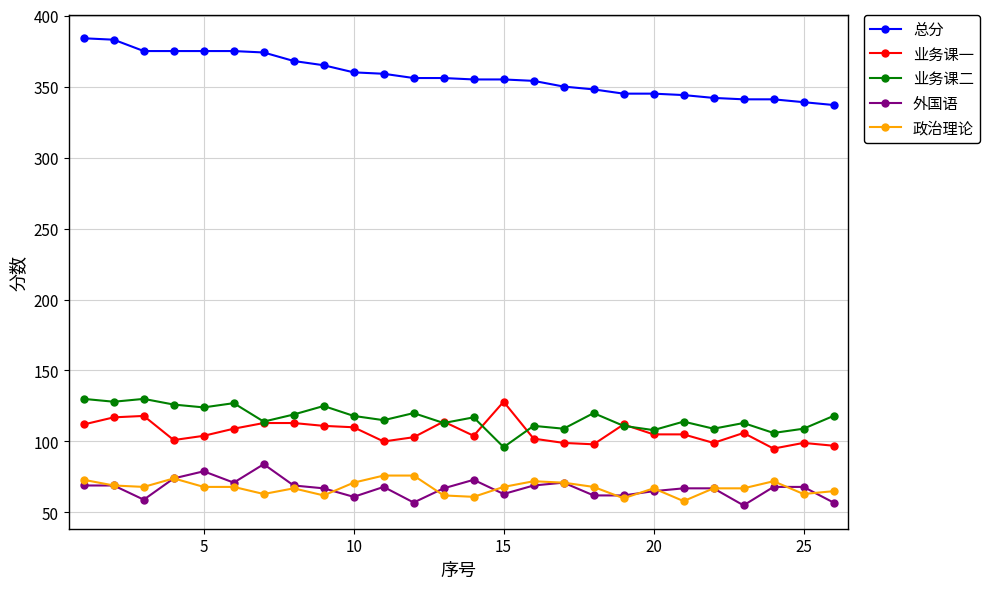

What is the difference between the maximum and minimum values in the 业务课一 series?

33